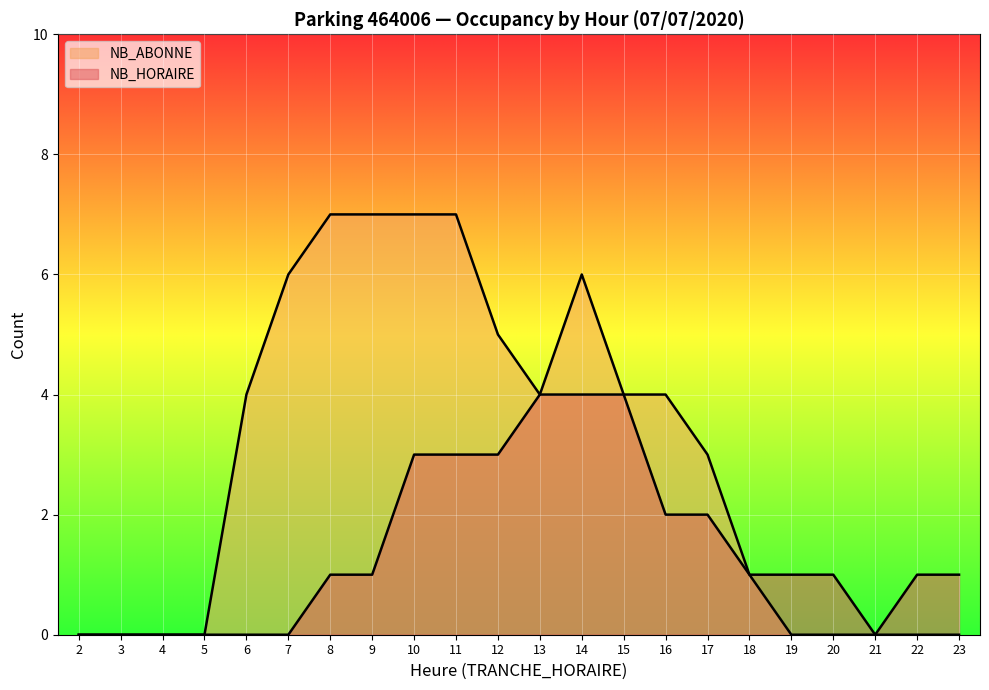

List the labels in order of NB_ABONNE value, smallest first.

2, 3, 4, 5, 19, 20, 21, 22, 23, 18, 17, 6, 13, 15, 16, 12, 7, 14, 8, 9, 10, 11